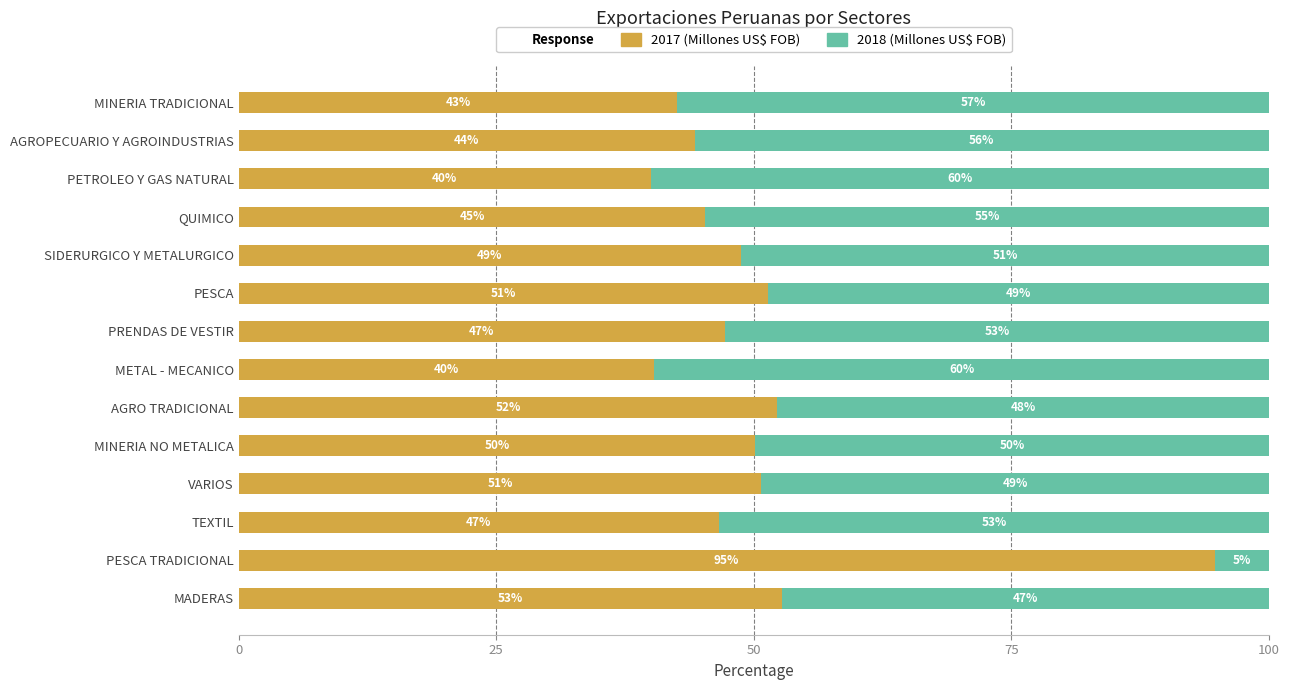

The 2017 (Millones US$ FOB) series shows 84.4 at VARIOS. True or false?

False